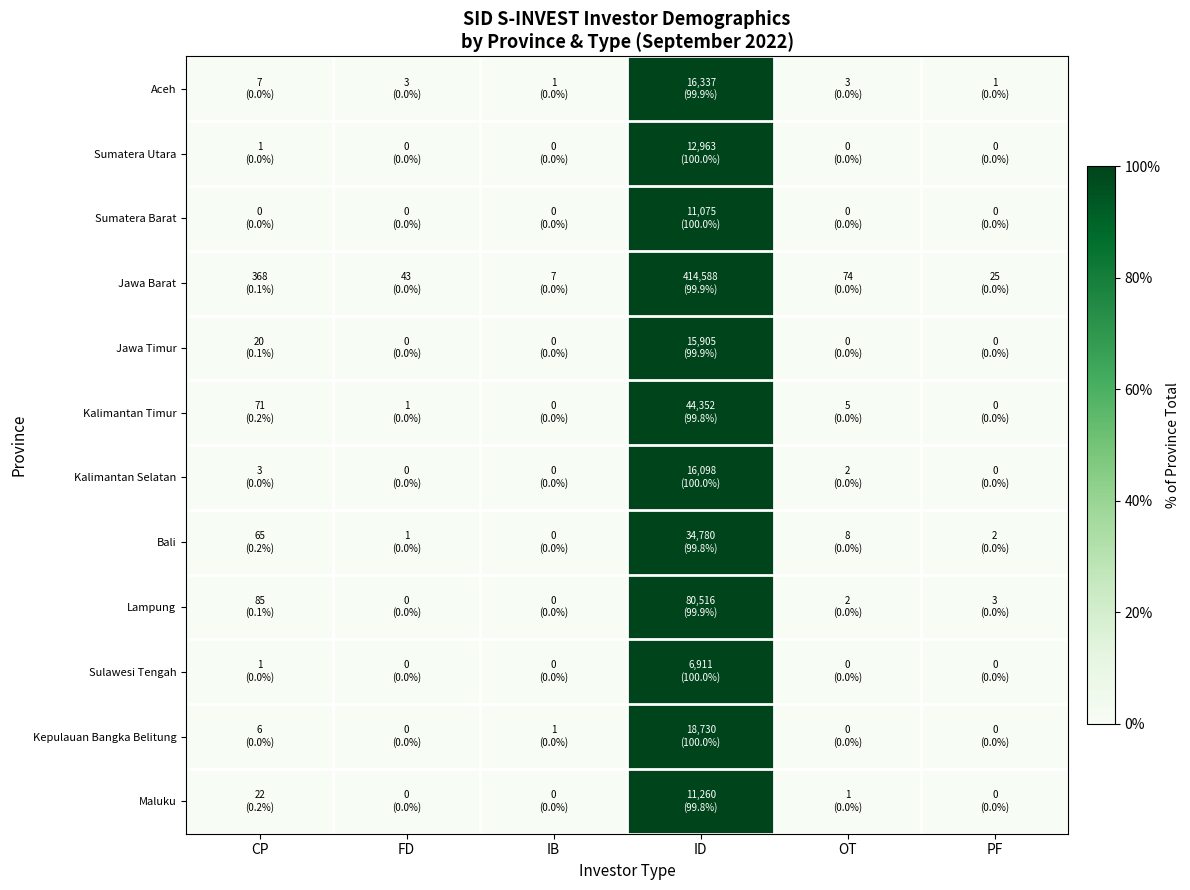

Reading left to right, extract all data points from this chart.

Aceh: CP=0.0	FD=0.0	IB=0.0	ID=99.9	OT=0.0	PF=0.0
Sumatera Utara: CP=0.0	FD=0.0	IB=0.0	ID=100.0	OT=0.0	PF=0.0
Sumatera Barat: CP=0.0	FD=0.0	IB=0.0	ID=100.0	OT=0.0	PF=0.0
Jawa Barat: CP=0.1	FD=0.0	IB=0.0	ID=99.9	OT=0.0	PF=0.0
Jawa Timur: CP=0.1	FD=0.0	IB=0.0	ID=99.9	OT=0.0	PF=0.0
Kalimantan Timur: CP=0.2	FD=0.0	IB=0.0	ID=99.8	OT=0.0	PF=0.0
Kalimantan Selatan: CP=0.0	FD=0.0	IB=0.0	ID=100.0	OT=0.0	PF=0.0
Bali: CP=0.2	FD=0.0	IB=0.0	ID=99.8	OT=0.0	PF=0.0
Lampung: CP=0.1	FD=0.0	IB=0.0	ID=99.9	OT=0.0	PF=0.0
Sulawesi Tengah: CP=0.0	FD=0.0	IB=0.0	ID=100.0	OT=0.0	PF=0.0
Kepulauan Bangka Belitung: CP=0.0	FD=0.0	IB=0.0	ID=100.0	OT=0.0	PF=0.0
Maluku: CP=0.2	FD=0.0	IB=0.0	ID=99.8	OT=0.0	PF=0.0